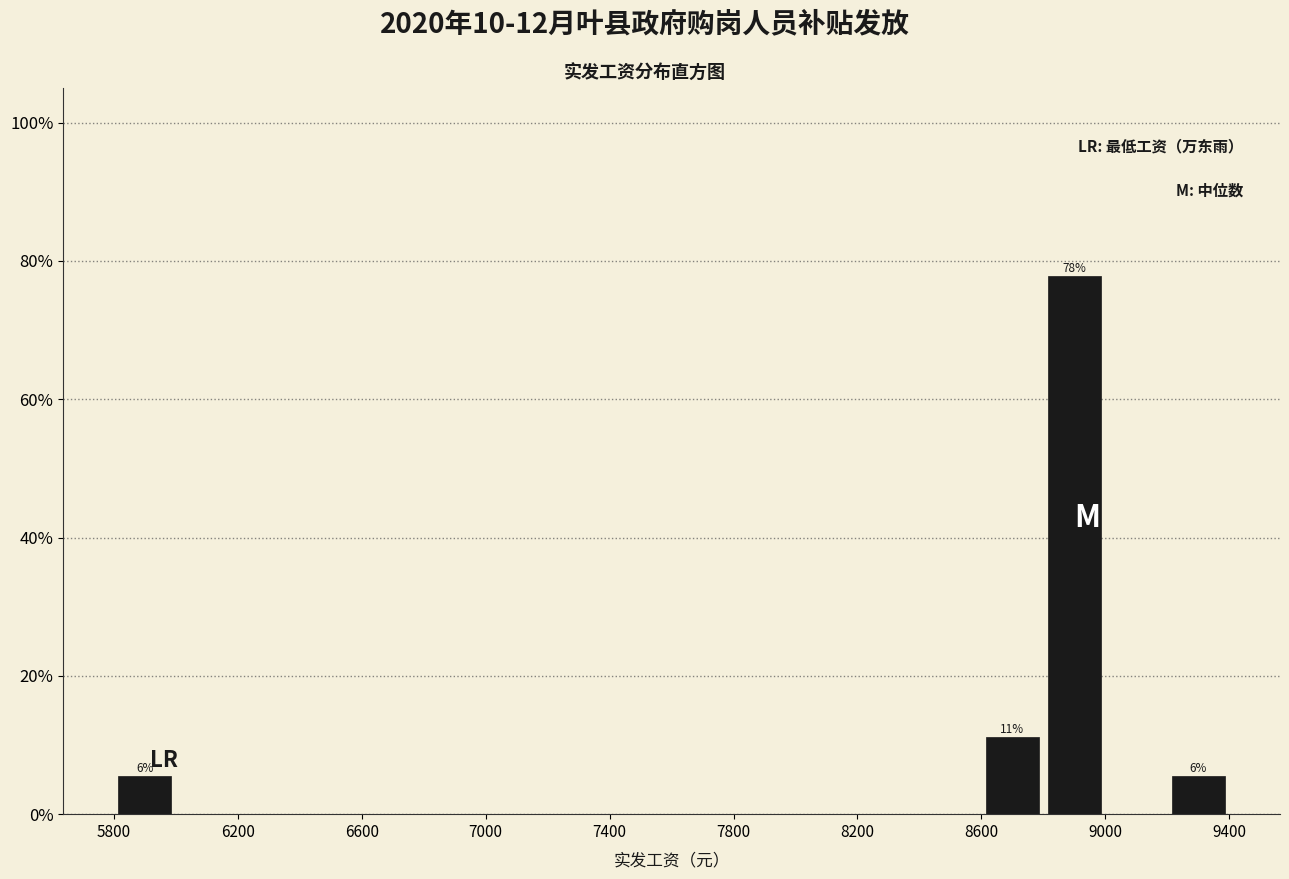

Which range on the x-axis has the tallest bar?

8800 to 9000